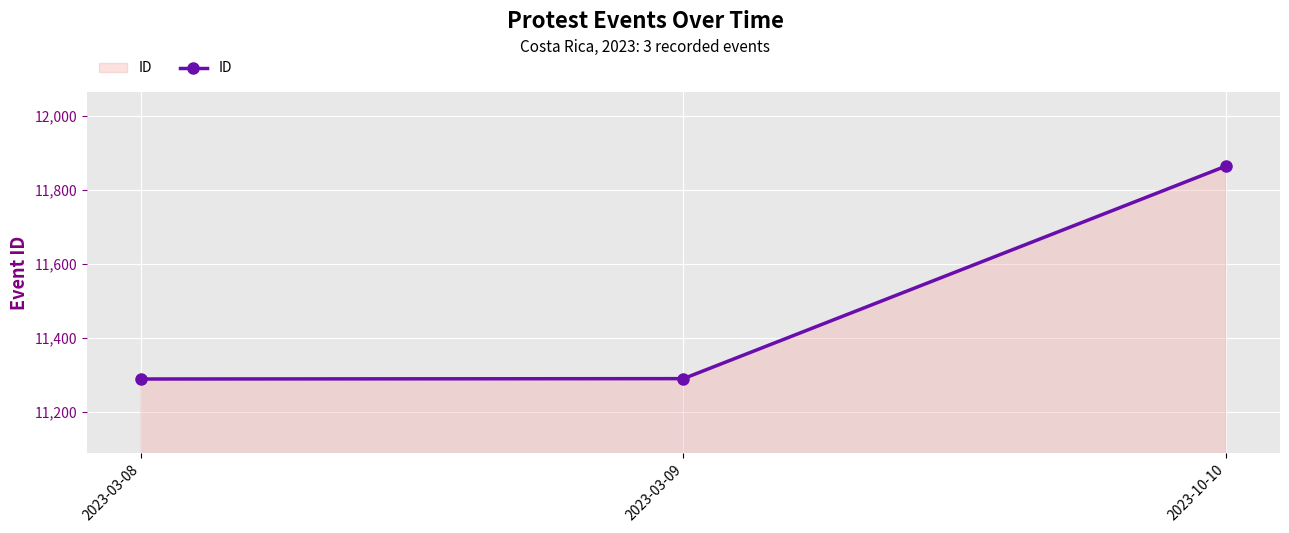

Between 2023-10-10 and 2023-03-08, which is larger?

2023-10-10